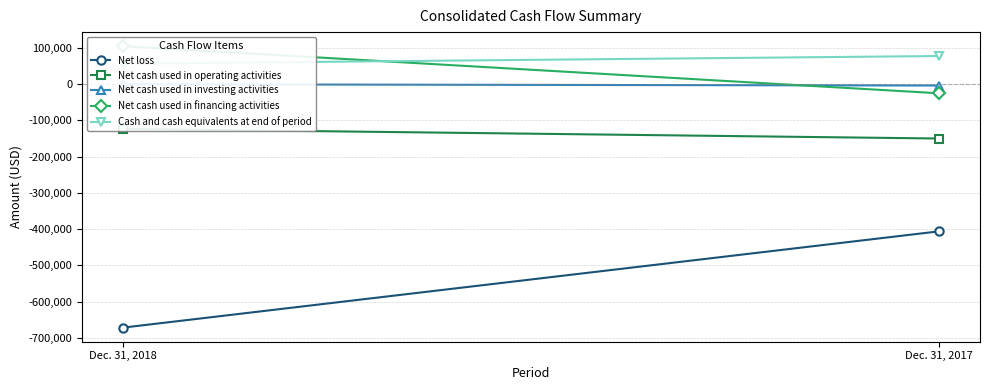

The Net cash used in operating activities series shows -149806 at Dec. 31, 2017. True or false?

True